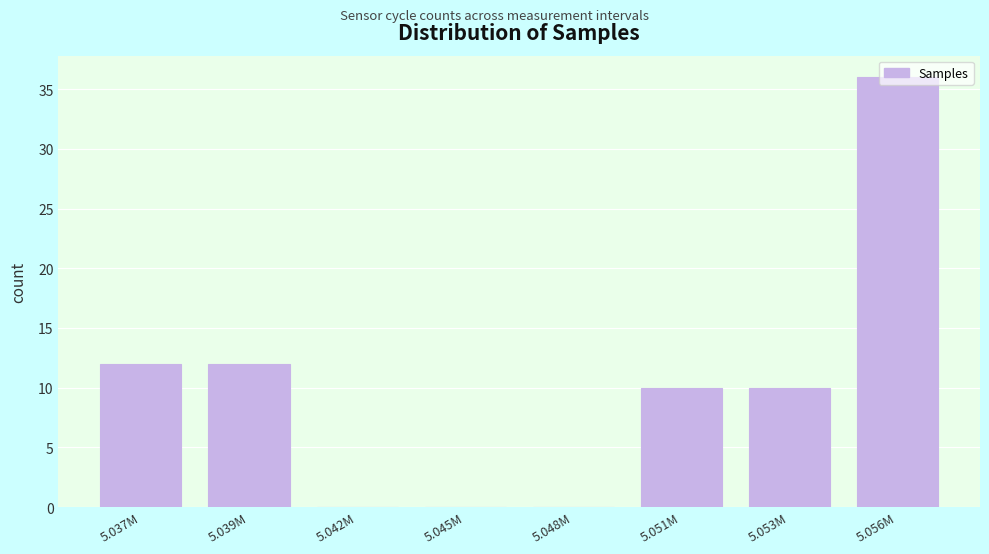

Is it true that the value at 5.048M is 21?

False